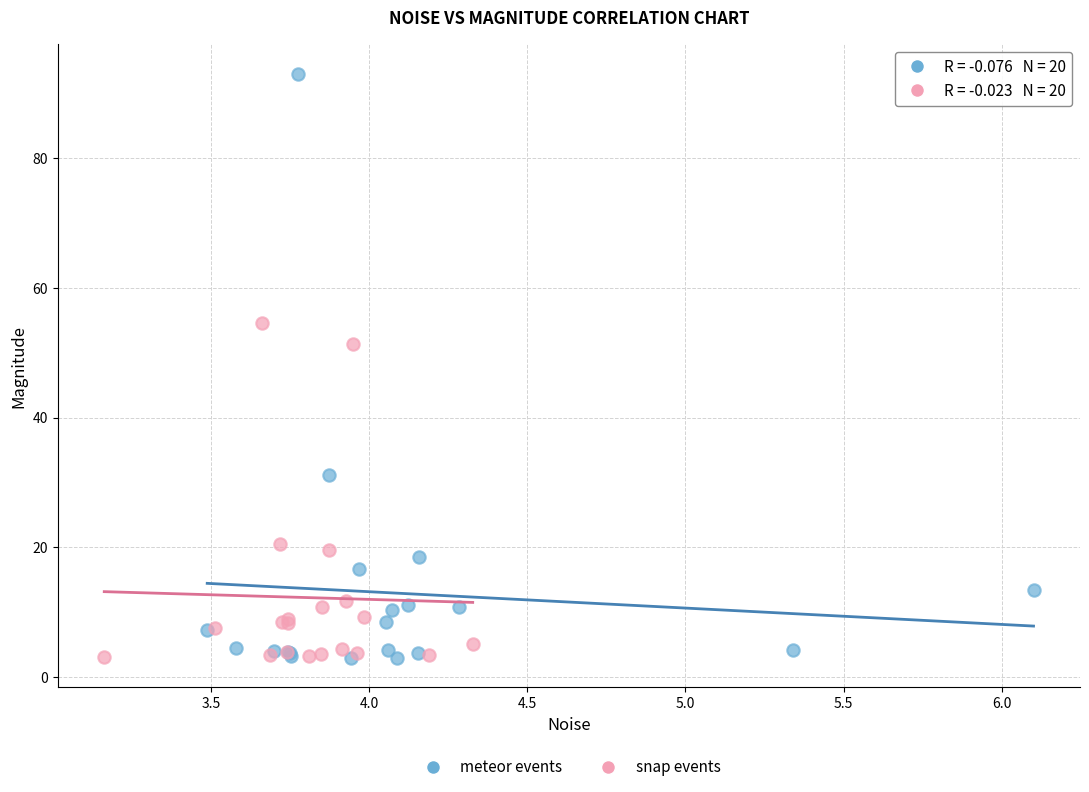

Which series has the widest spread of Y values?

meteor events